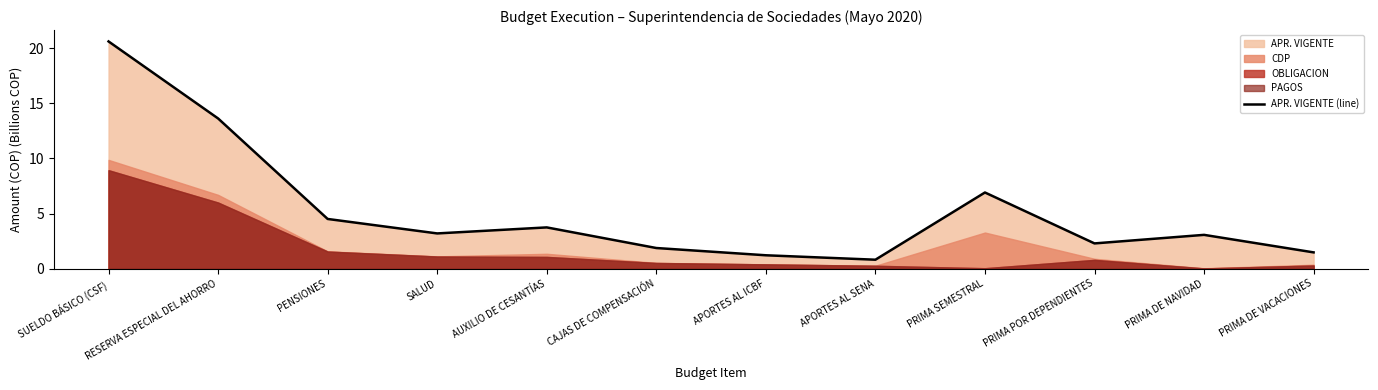

Which label corresponds to the largest value in the chart?

SUELDO BÁSICO (CSF)